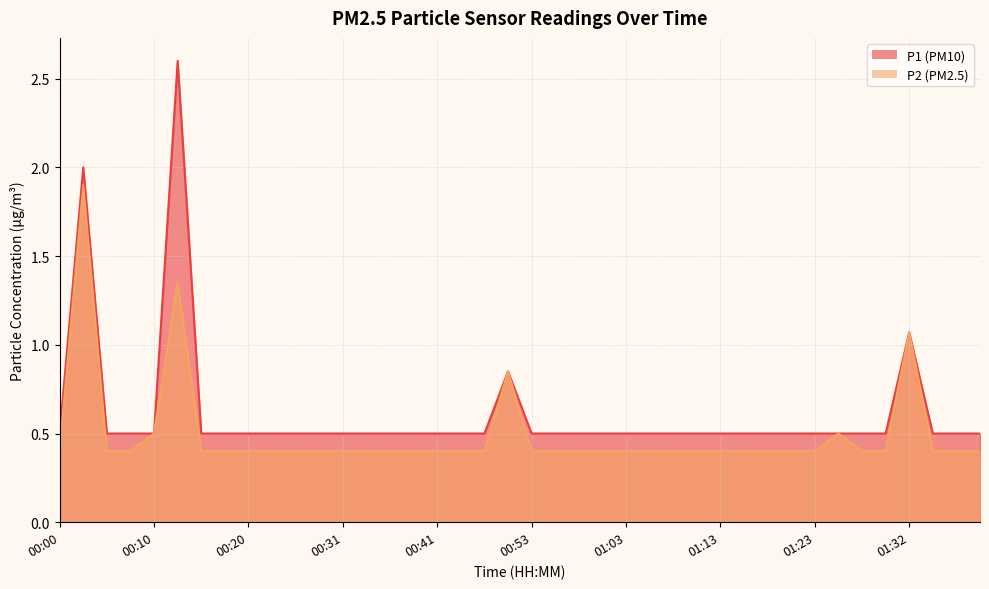

At which category is the sum across all series the highest?

00:12